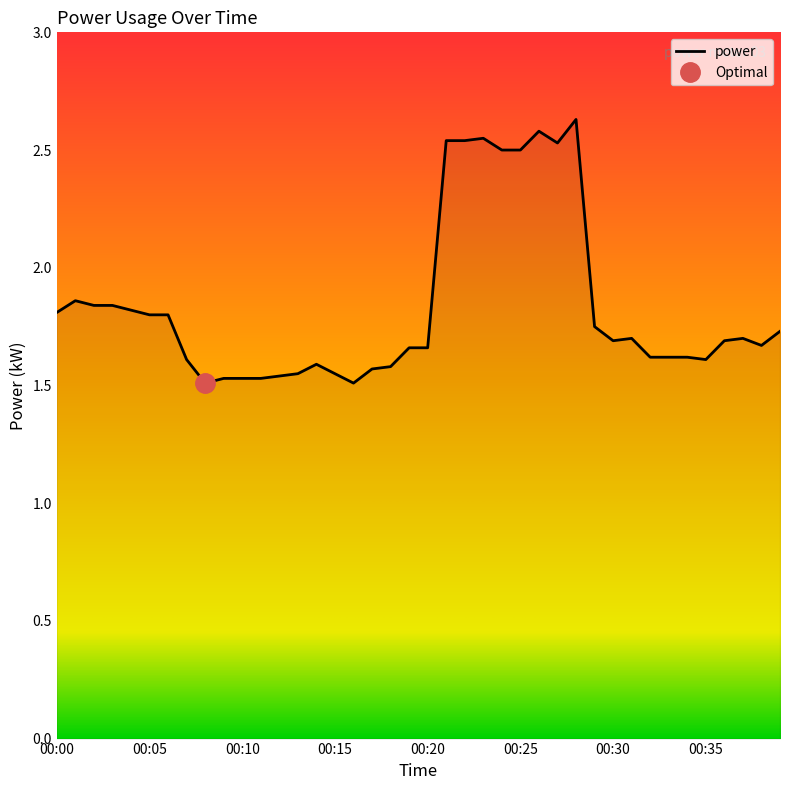

How many interior local peaks (higher than both neighbors) does the data have?

7